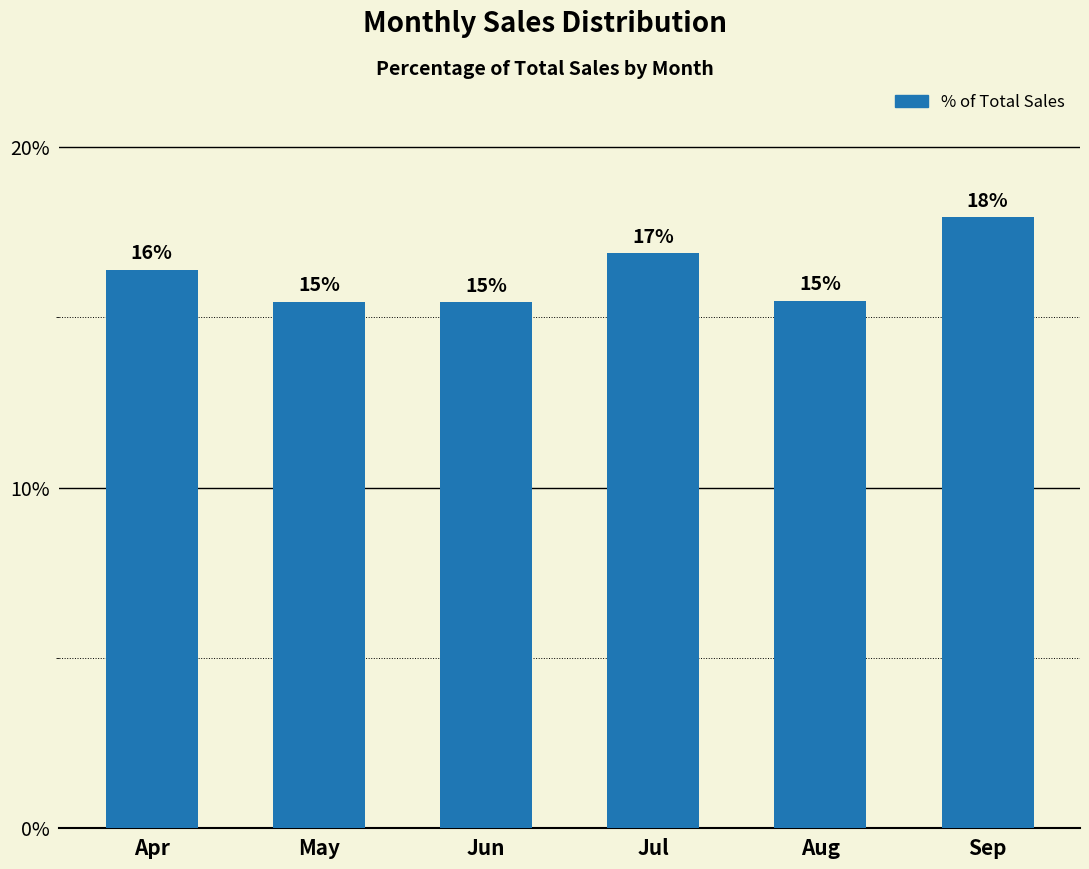

The chart shows a value of 0.2 at May. True or false?

False